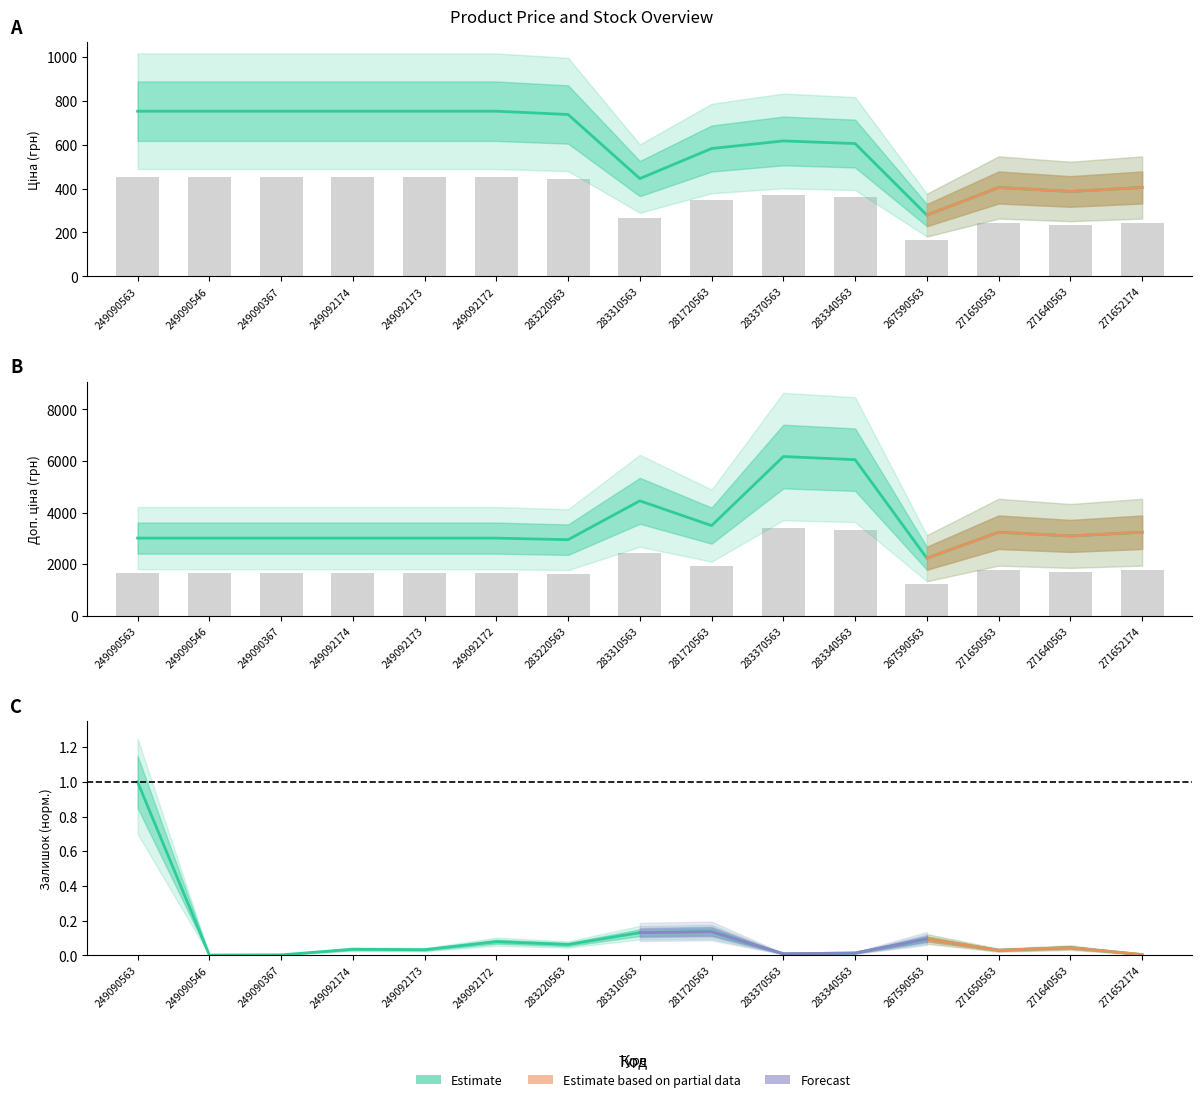

What is the value of the Ціна bar at the 3rd from the left?

753.0